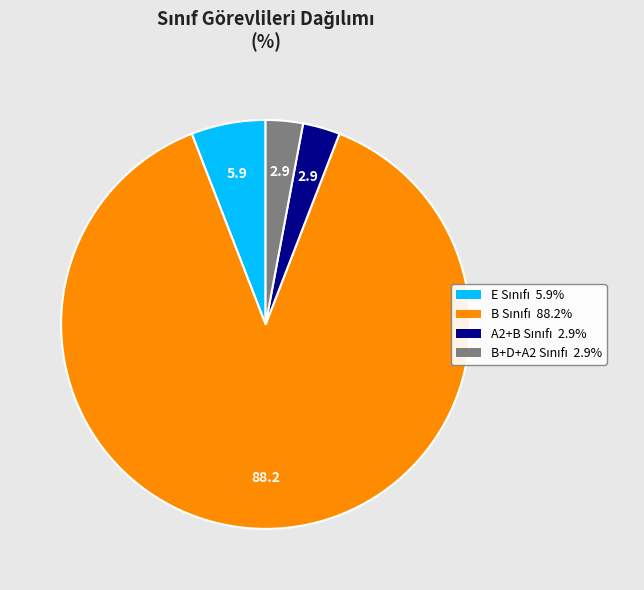

Is there a majority slice in this chart?

Yes